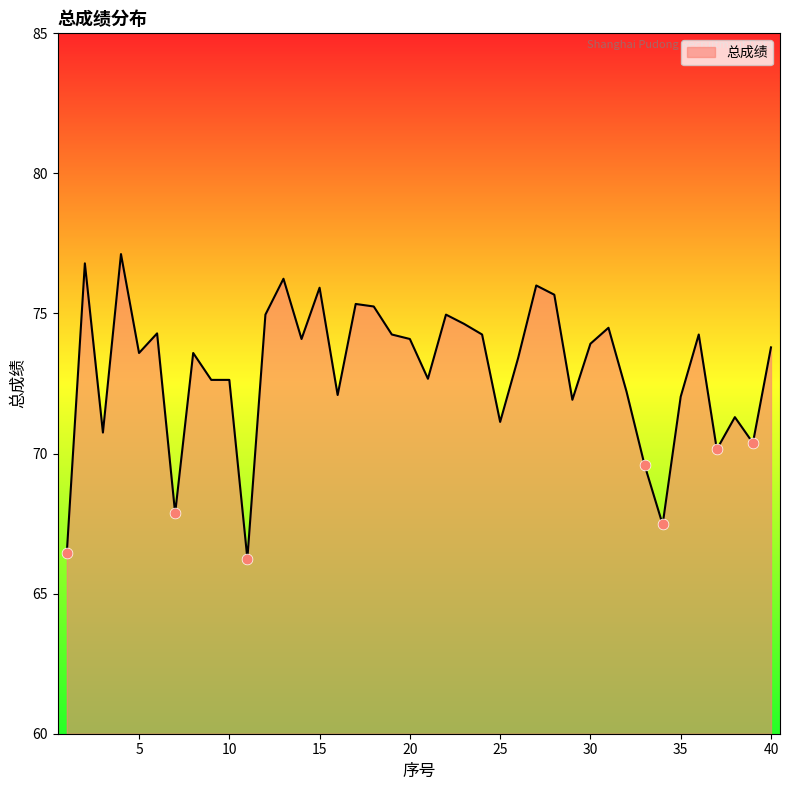

What is the difference between the maximum and minimum values?

10.9